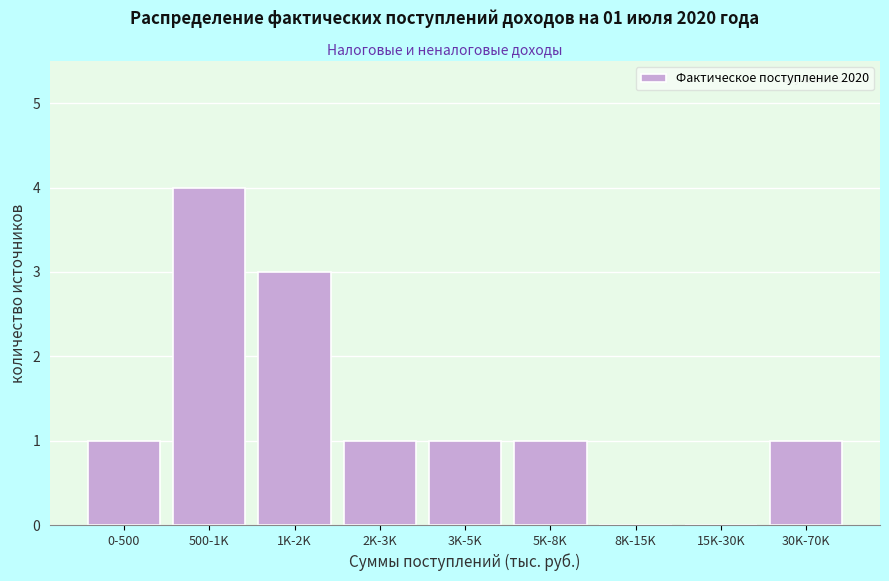

Reading left to right, what are all the values shown in this chart?

0-500=1	500-1K=4	1K-2K=3	2K-3K=1	3K-5K=1	5K-8K=1	8K-15K=0	15K-30K=0	30K-70K=1